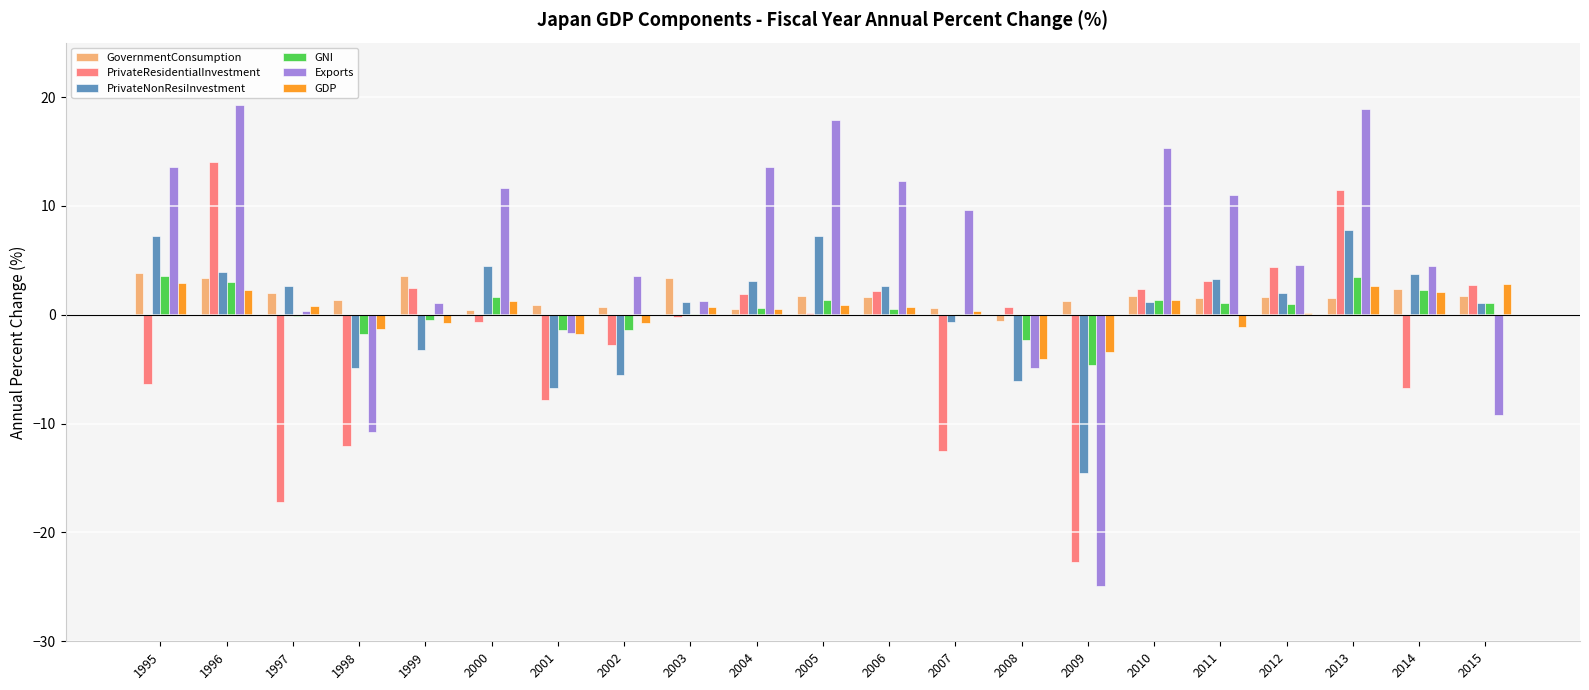

What are all the series names shown in the legend?

GovernmentConsumption, PrivateResidentialInvestment, PrivateNonResiInvestment, GNI, Exports, GDP